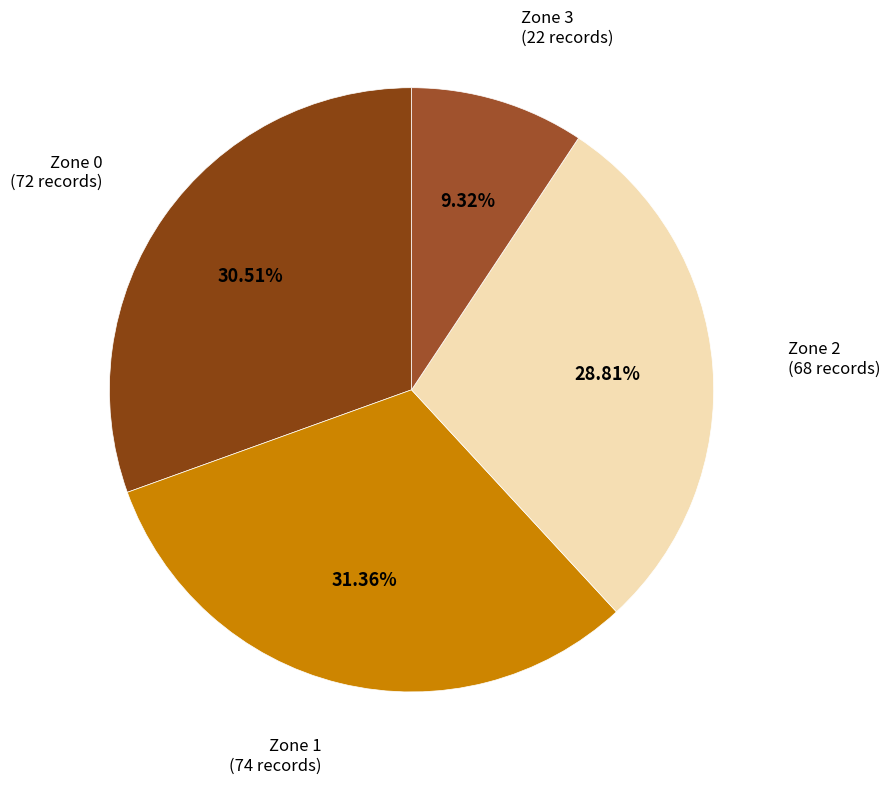

Count the number of slices in the pie.

4